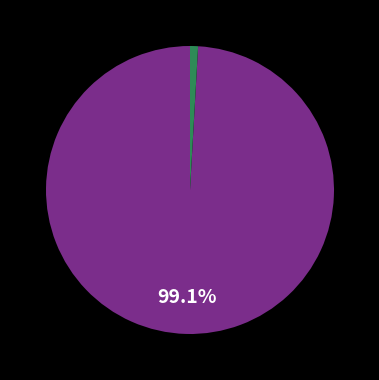

Is there a majority slice in this chart?

Yes